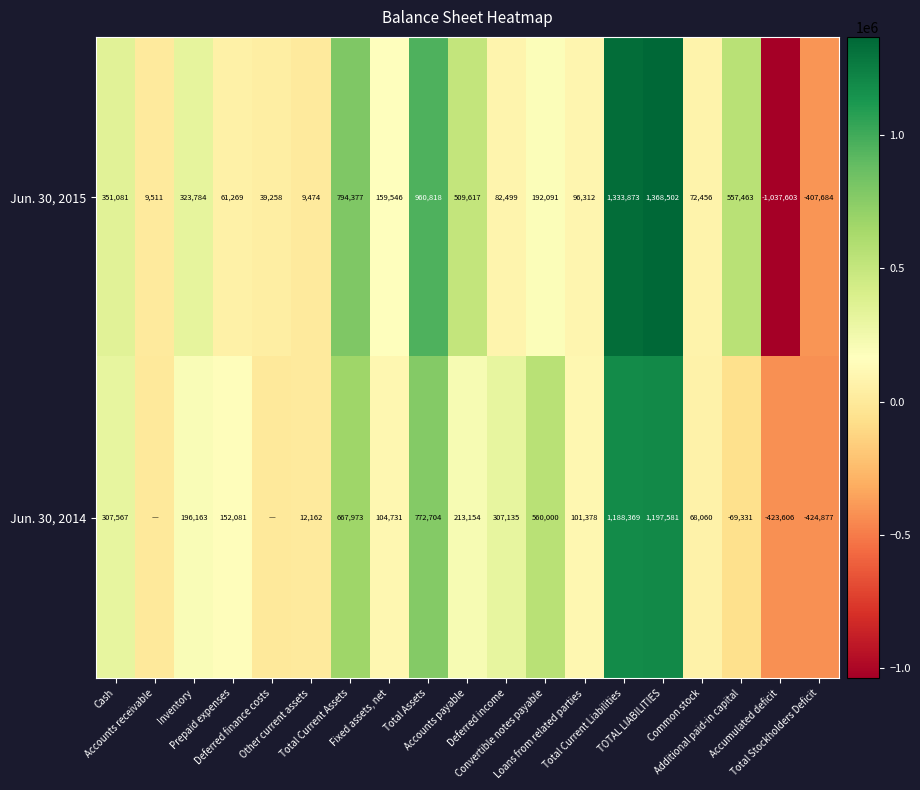

What is the greatest value displayed?

1368502